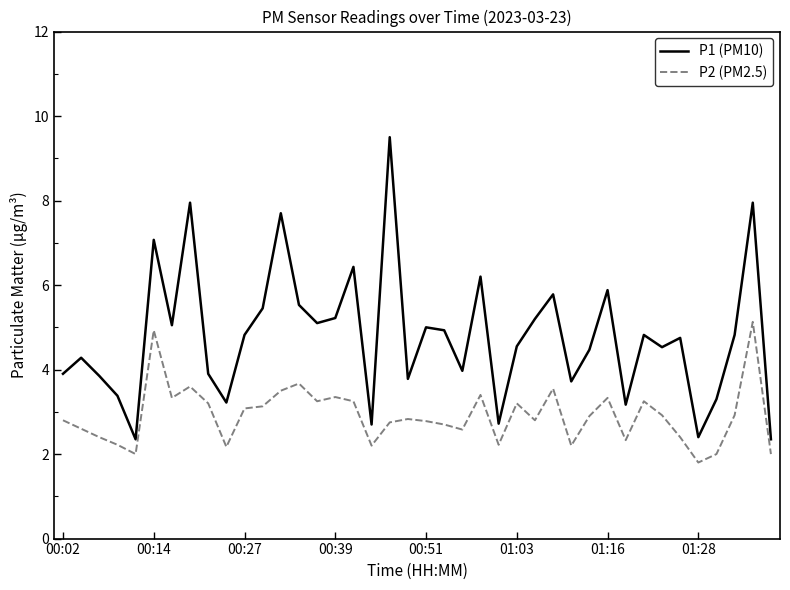

How many lines are shown in the chart?

2